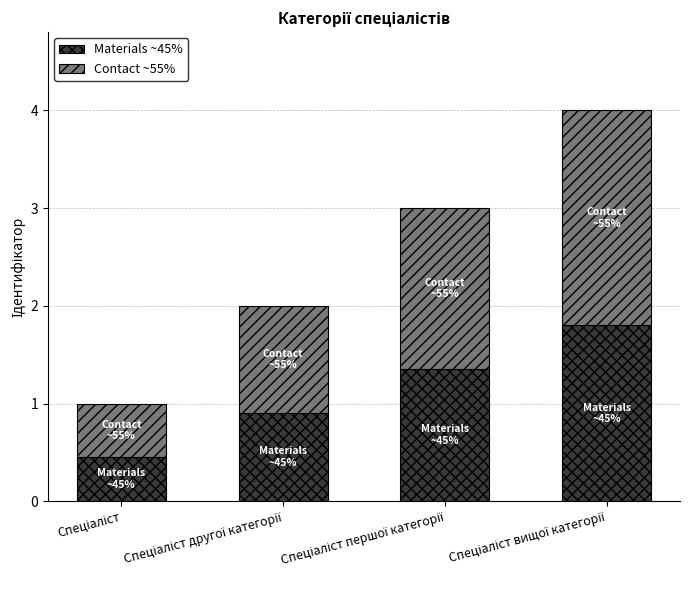

What is the difference between the second highest and minimum values in the Materials ~45% series?

0.9